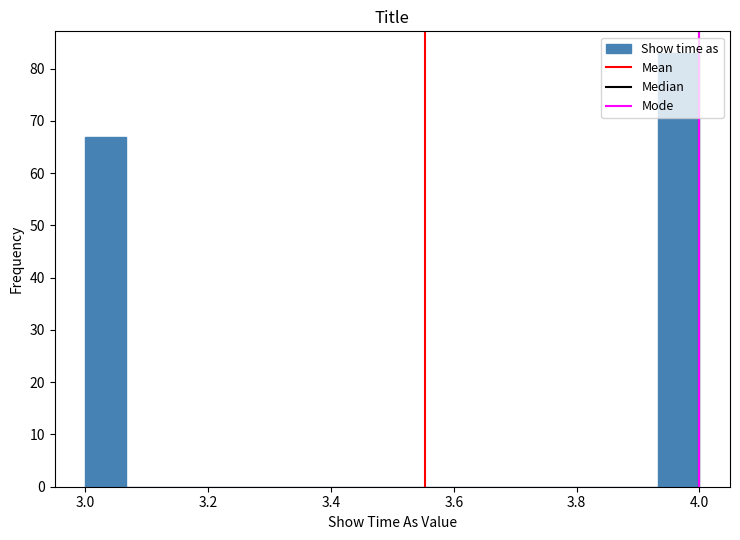

Around what value on the x-axis is the tallest bar? Give the approximate position of its centre, as read against the axis.

3.96